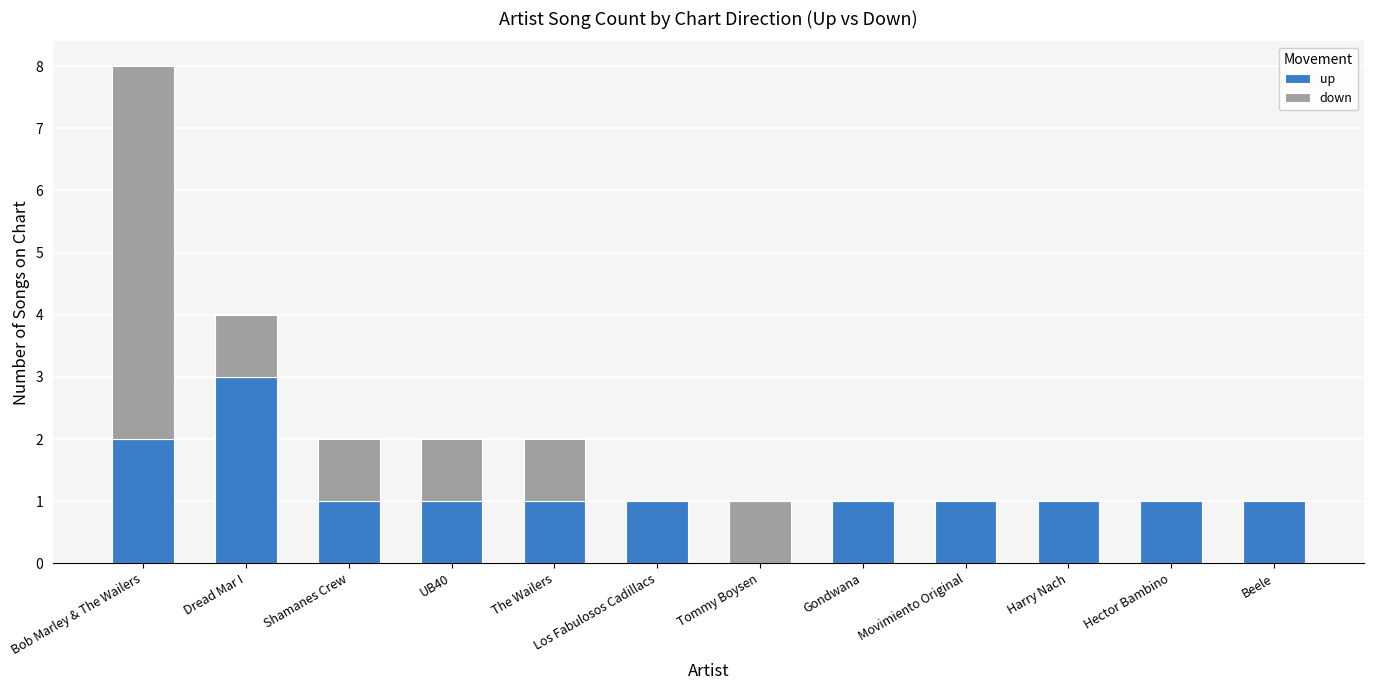

What is the highest value of the up series?

3